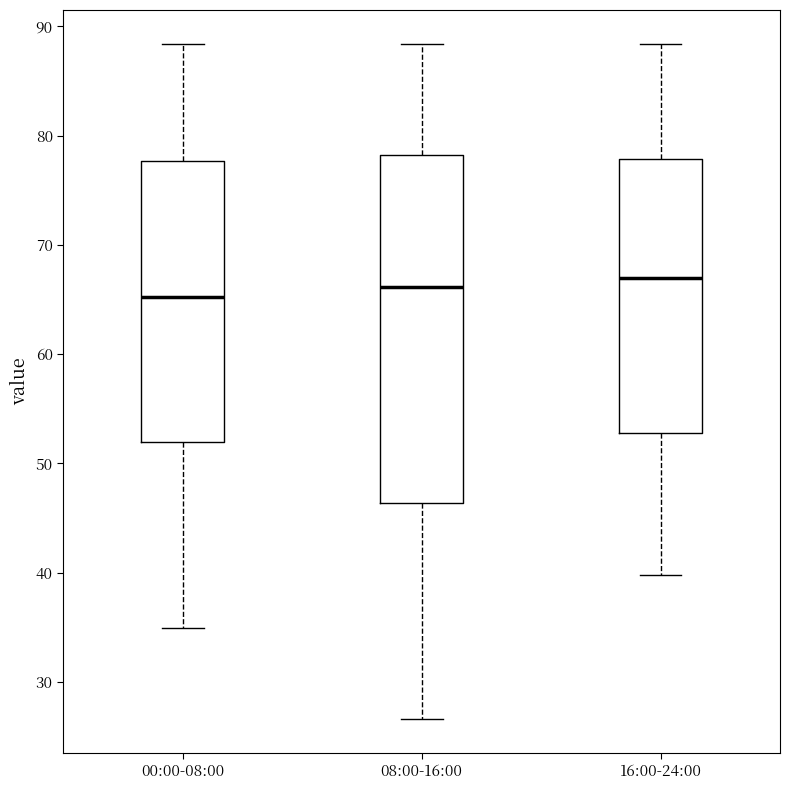

Where does the lower whisker of the box for 16:00-24:00 end on the y-axis? The values are not printed on the chart, so give them approximately, as read against the axis.

40